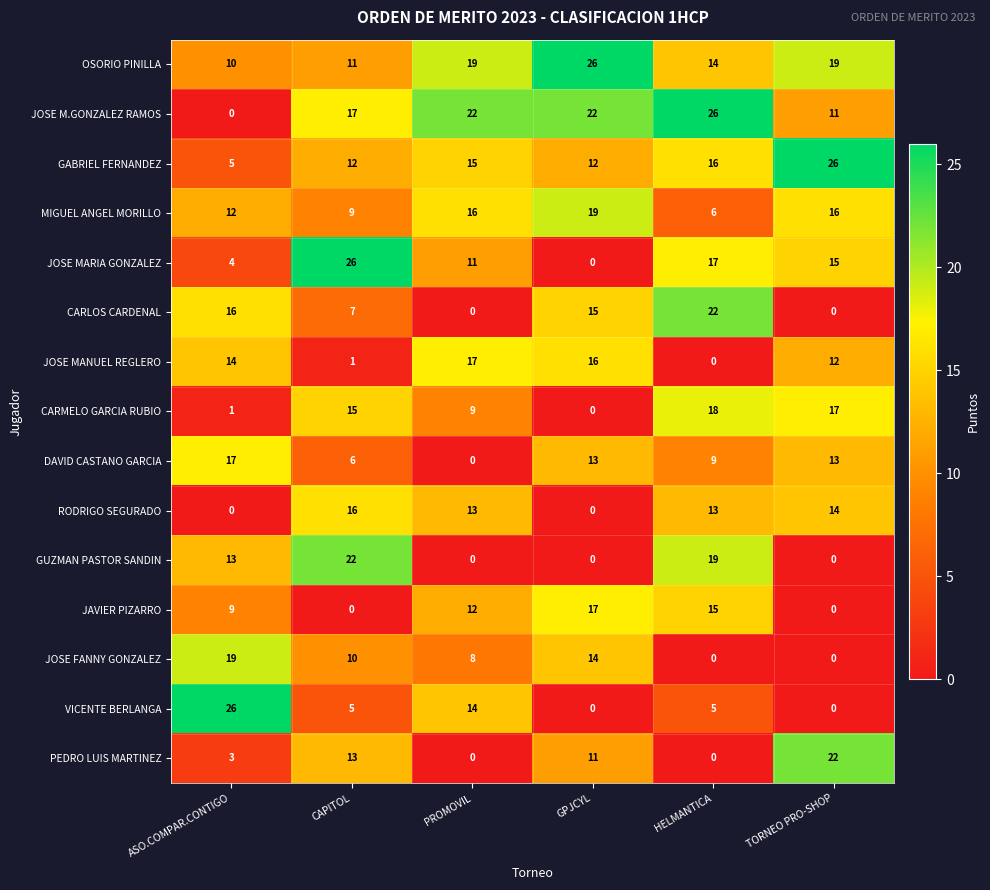

True or false: JOSE FANNY GONZALEZ has a value of 19 at ASO.COMPAR.CONTIGO.

True